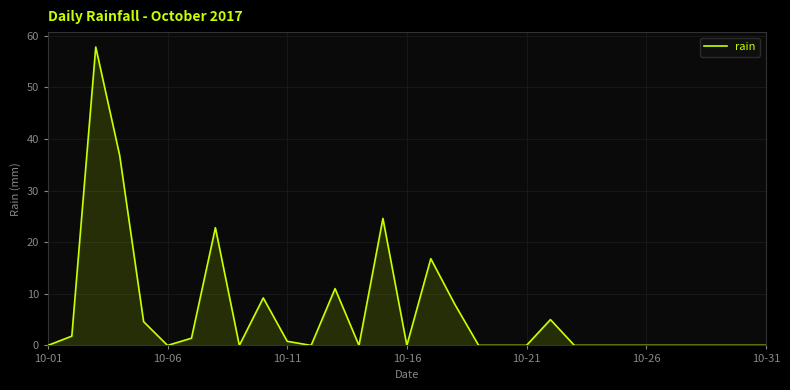

What is the difference between the maximum and minimum values?

57.8